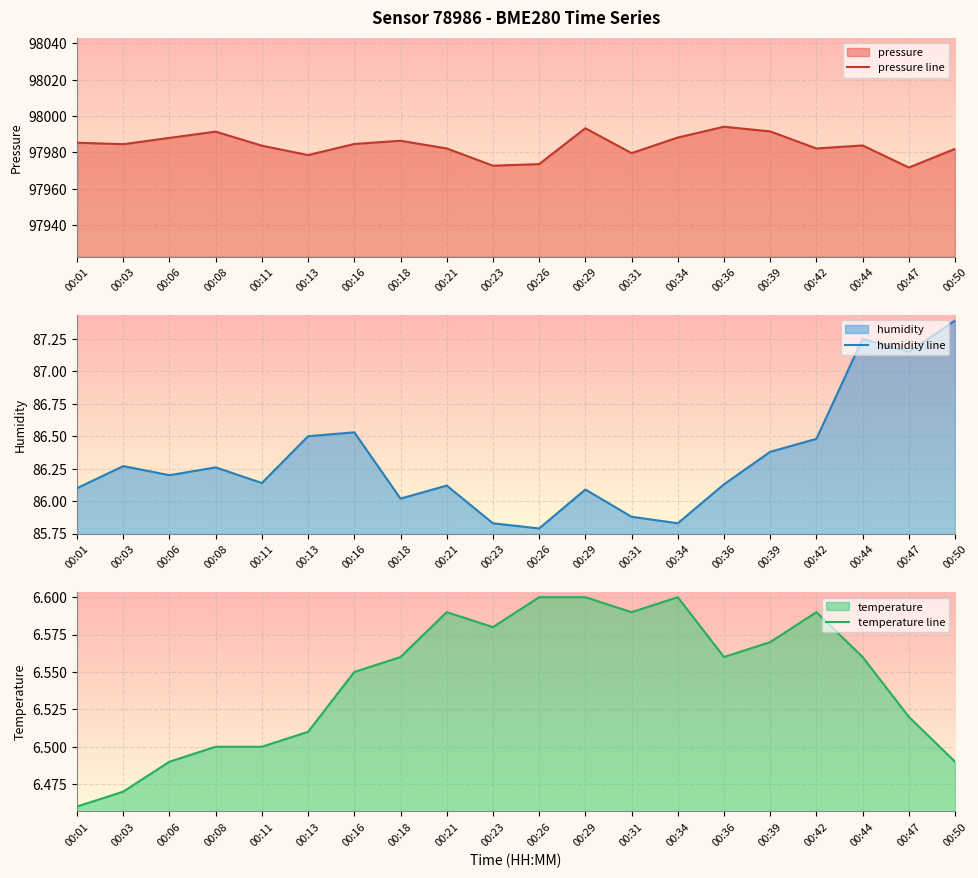

Which category has the lowest value in the pressure series?

00:47